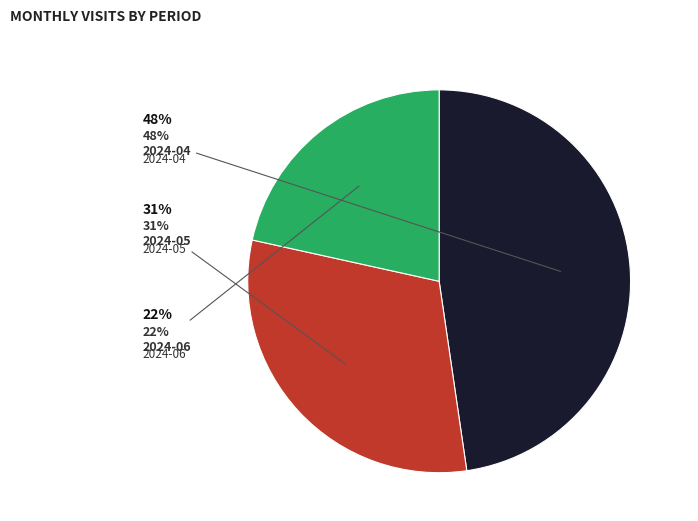

What percentage is NOT represented by 2024-05?

69.2%